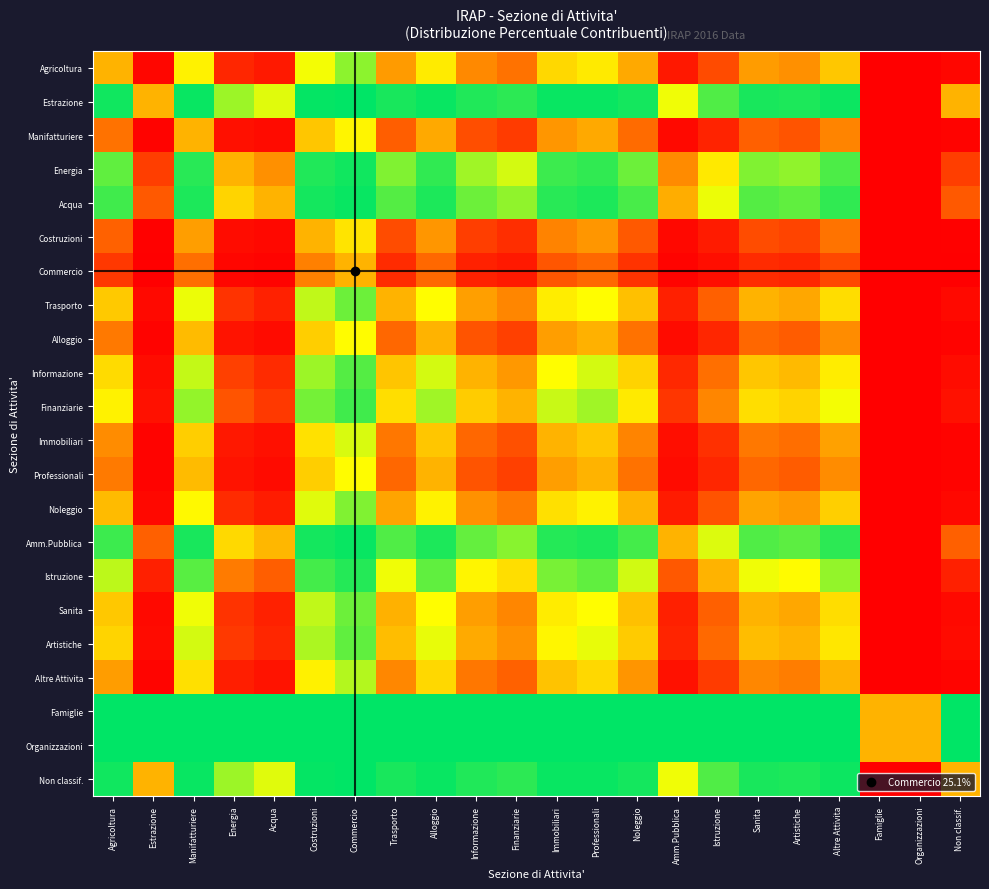

Which category has the lowest value across all series?

Famiglie